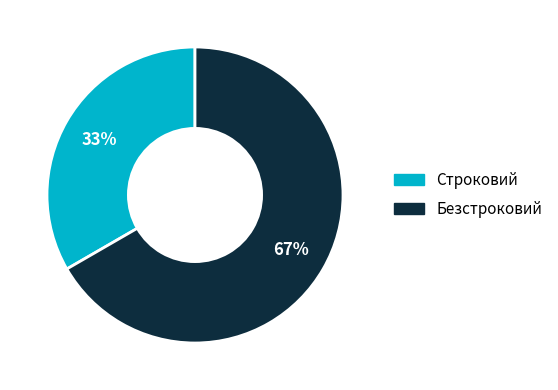

To the nearest percent, what is the combined percentage of Безстроковий and Строковий?

100%